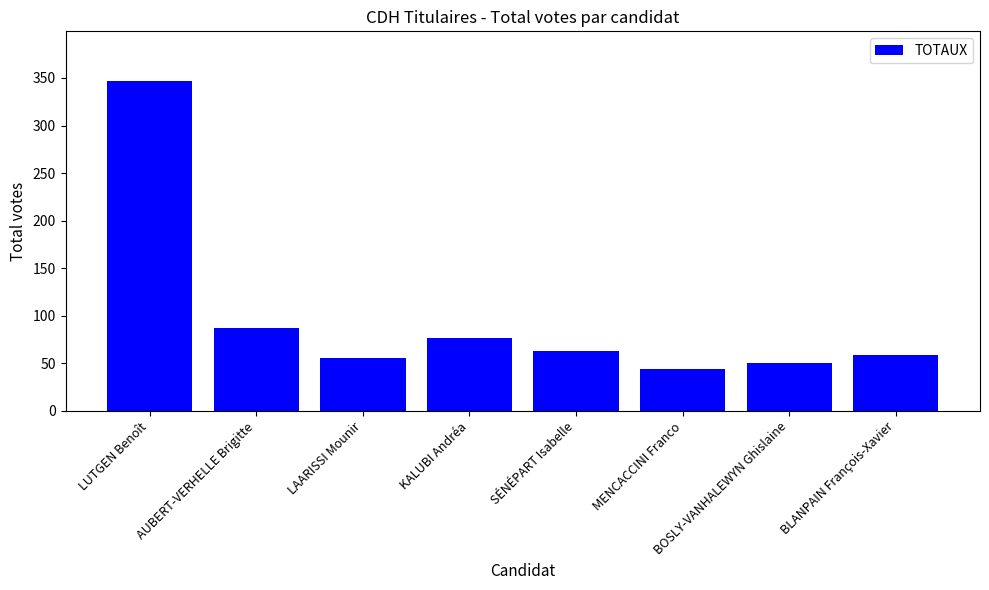

How many bars are there in total?

8